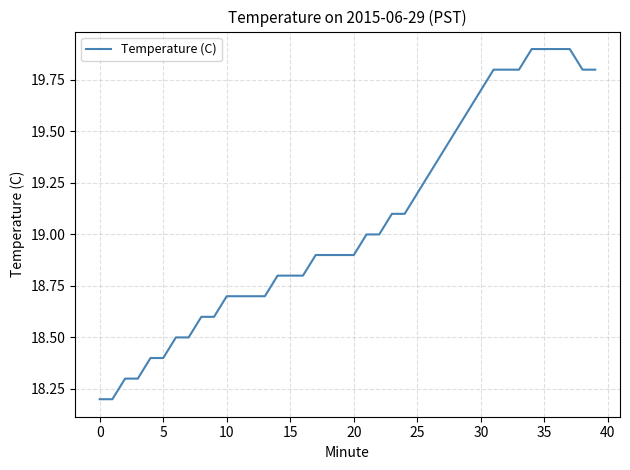

What is the smallest value displayed?

18.2